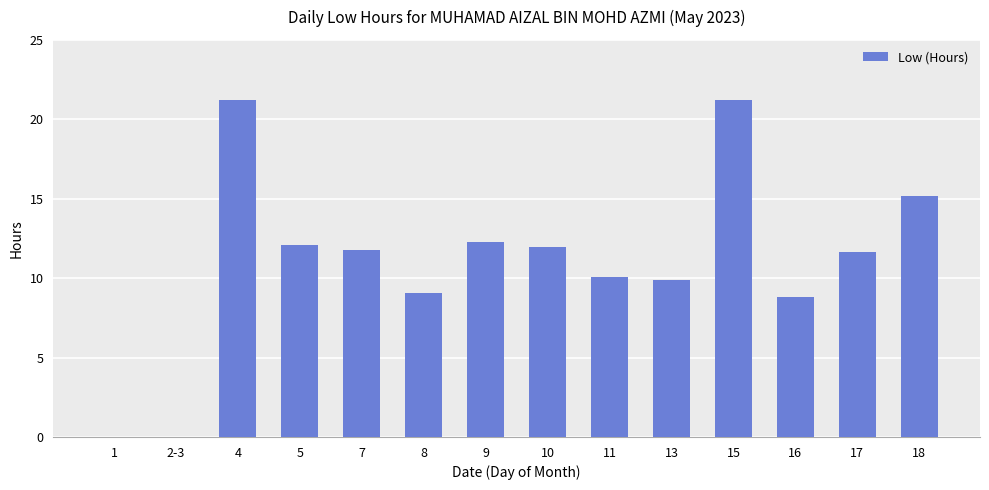

What is the change in value from 17 to 18?

+3.5